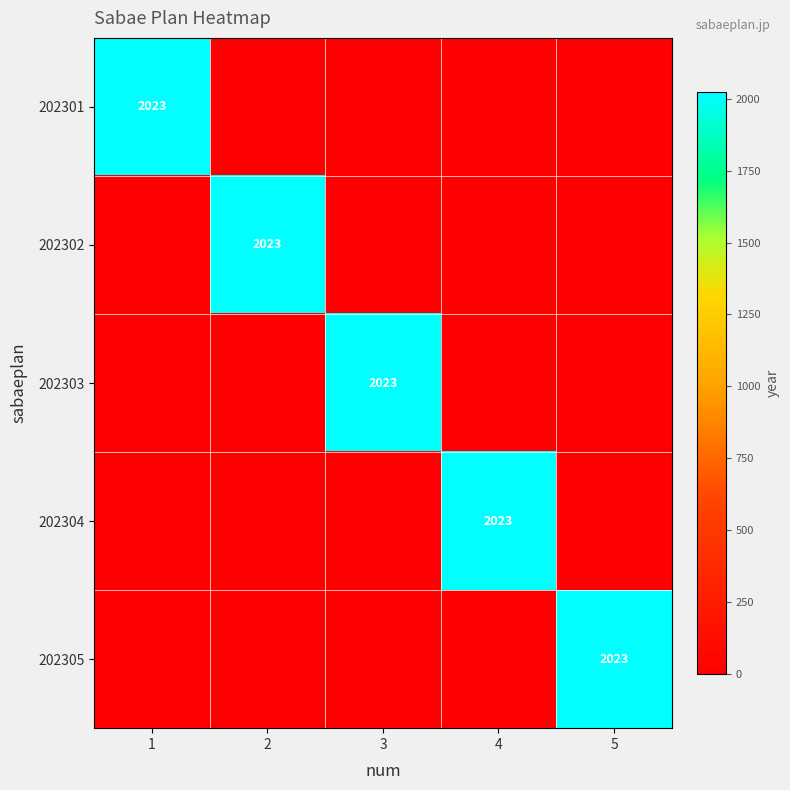

Which label corresponds to the smallest value in the chart?

2